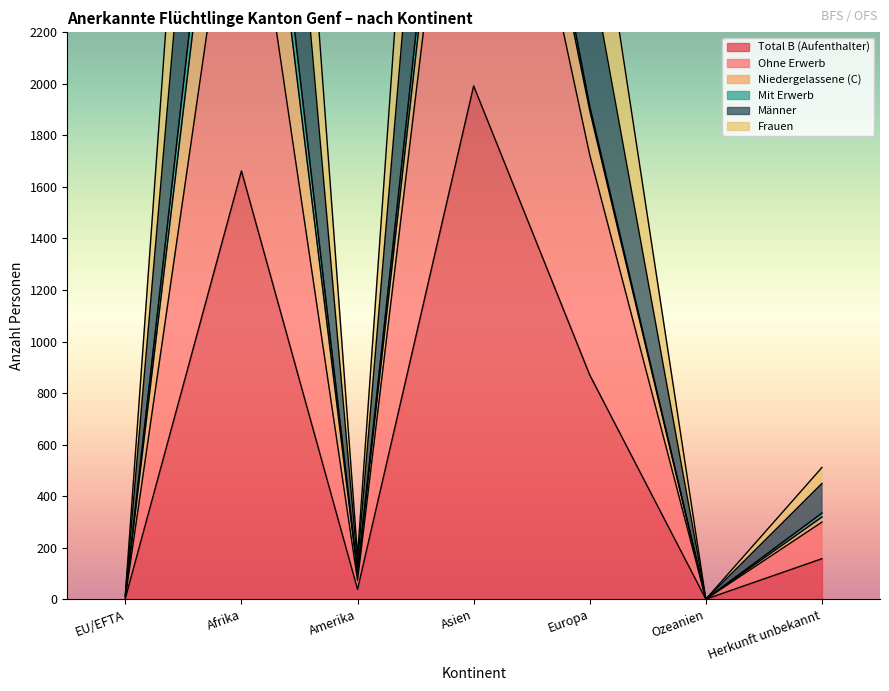

What position from the right is Amerika?

5